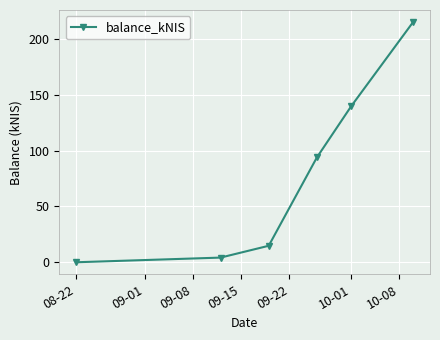

What is the sum of all values?

467.7